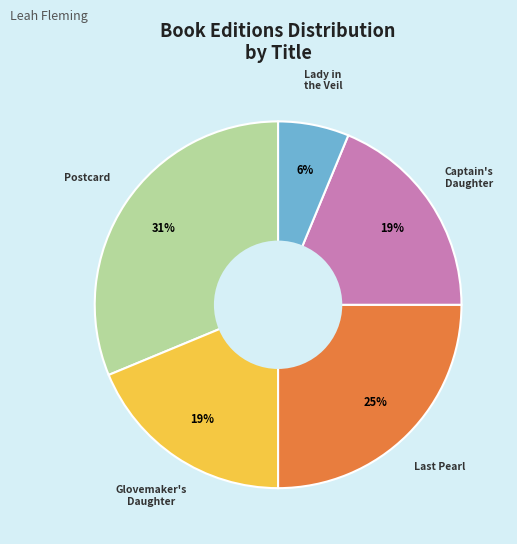

Is there any slice that represents more than half of the pie?

No